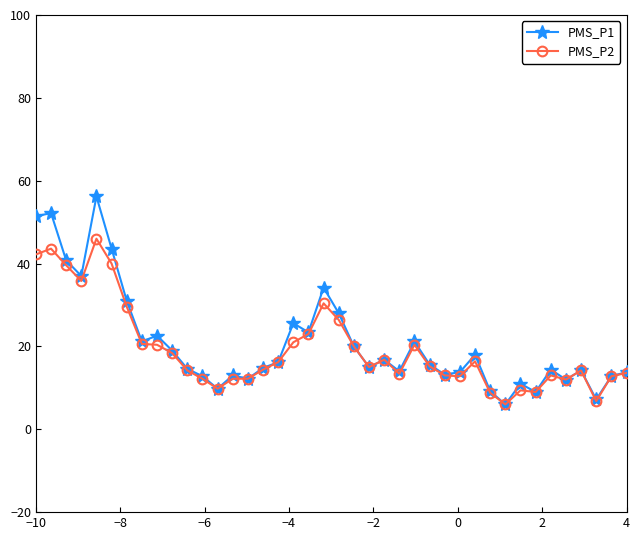

How many lines are shown in the chart?

2